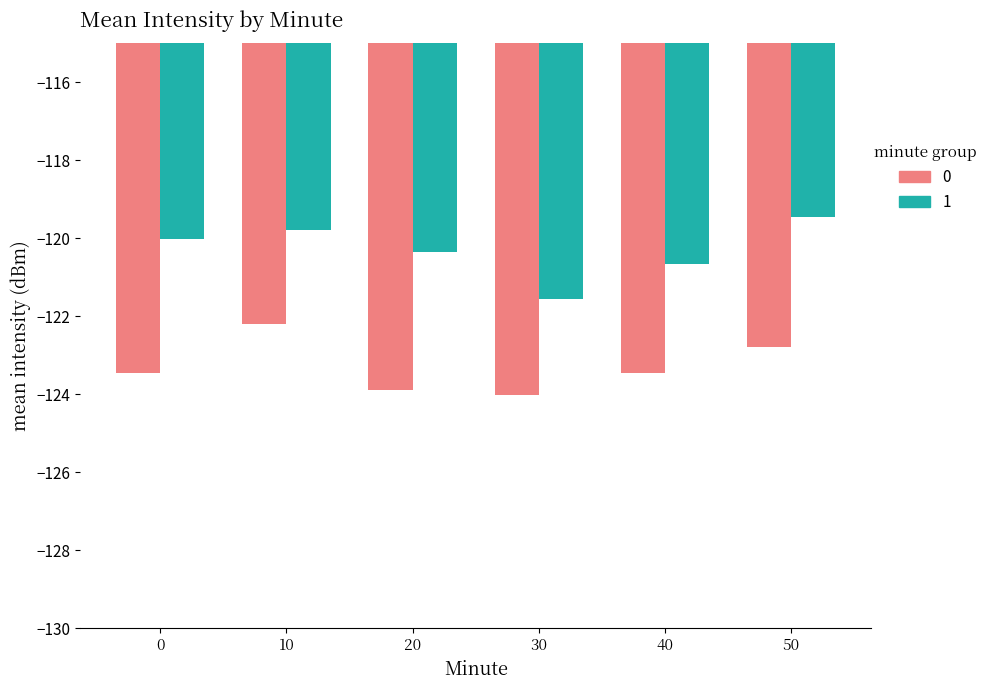

How many bars are there in total?

12